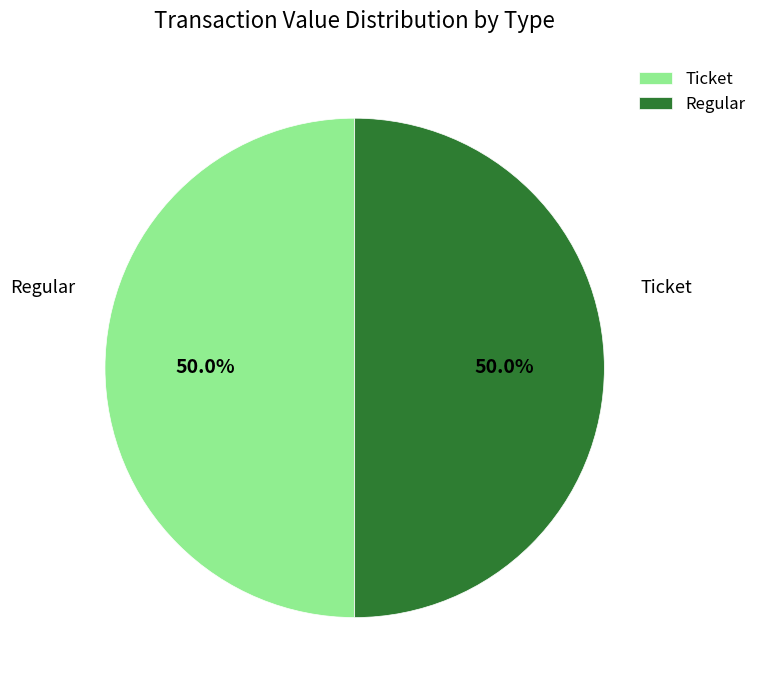

Combined, do Regular and Ticket account for over 50%?

Yes